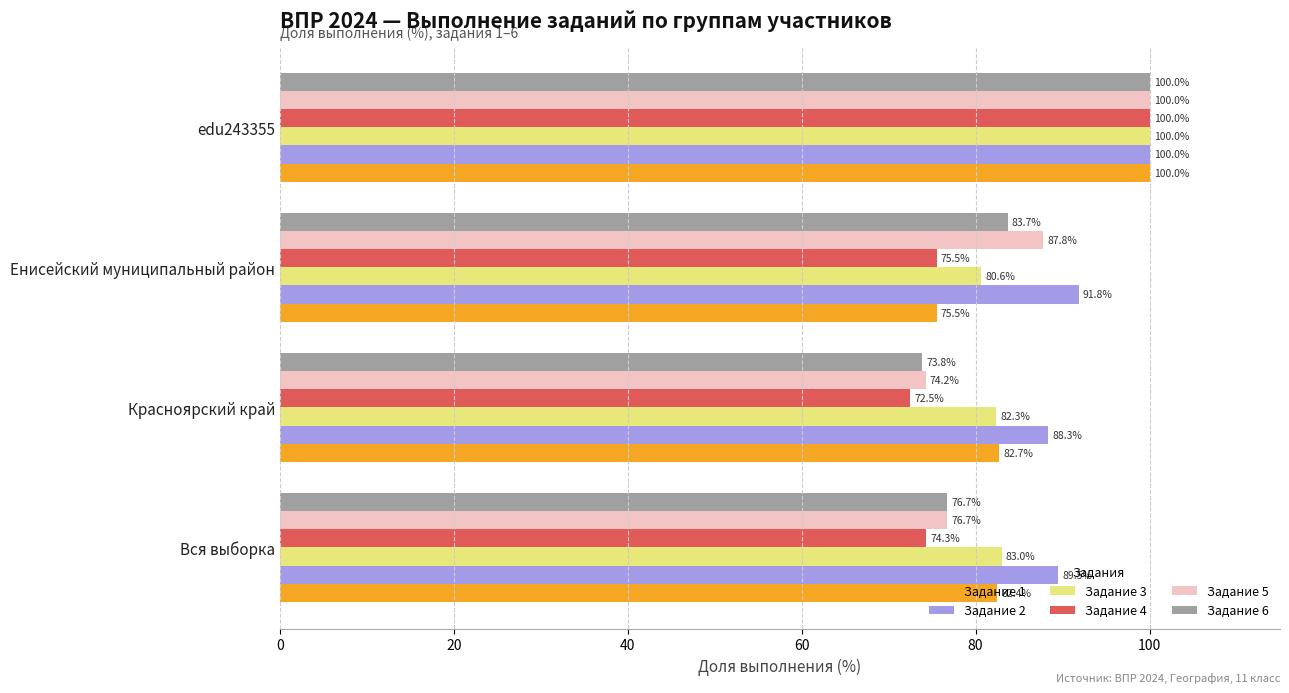

What is the minimum value for Задание 4?

72.5